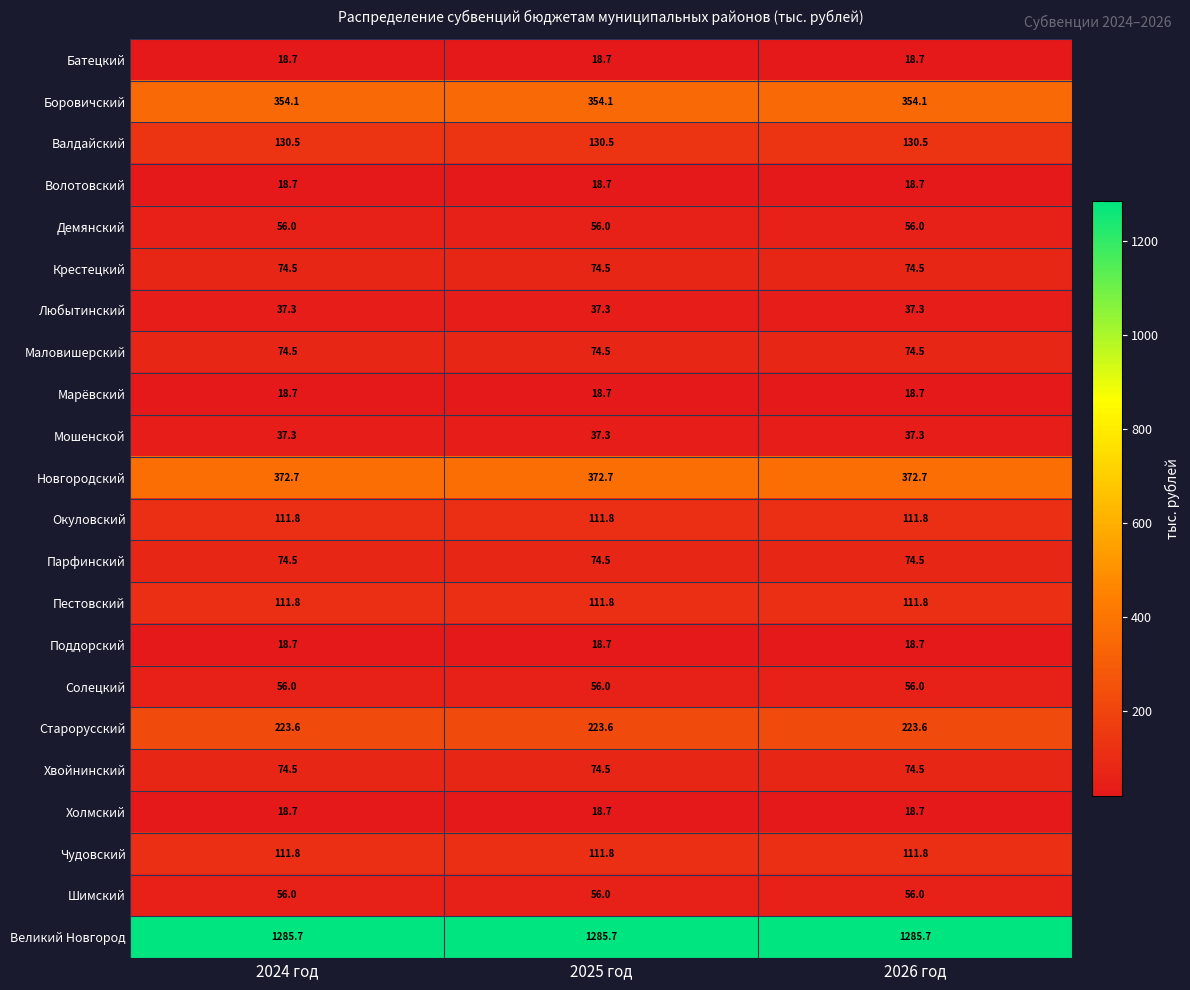

What is the total value across all series at 2025 год?

3336.1